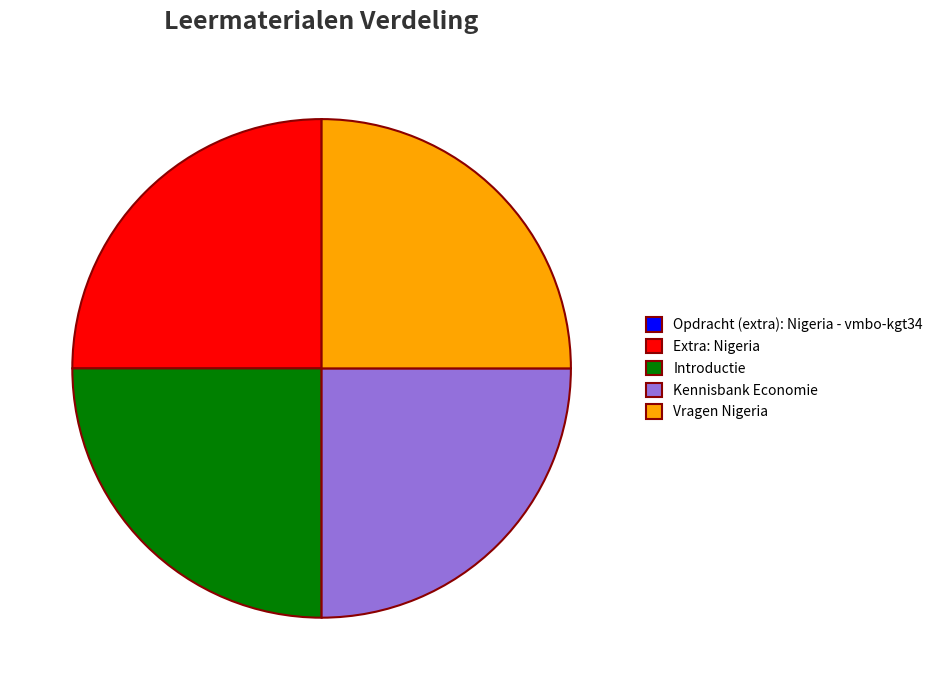

Is it true that Vragen Nigeria is 25% of the pie?

True